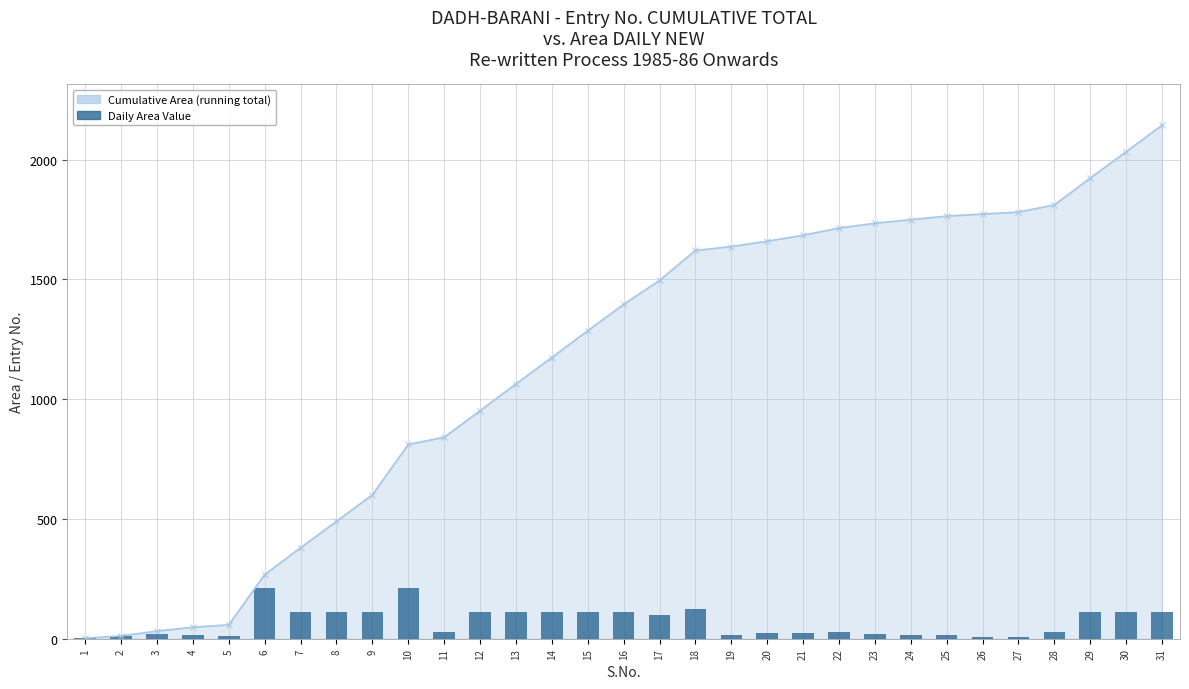

List the labels in order of Daily Area Value value, smallest first.

1, 26, 27, 2, 5, 24, 25, 4, 19, 3, 23, 20, 21, 11, 22, 28, 17, 8, 14, 16, 30, 9, 12, 31, 7, 13, 15, 29, 18, 6, 10